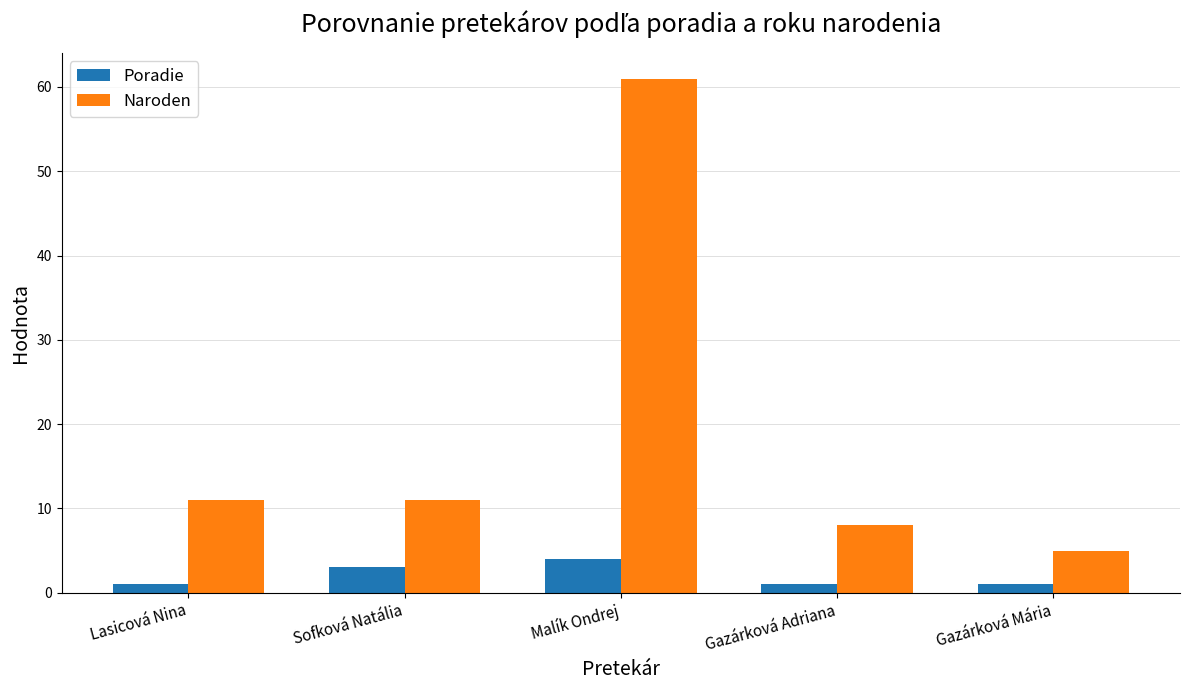

What is the value of the Poradie bar at the 5th from the left?

1